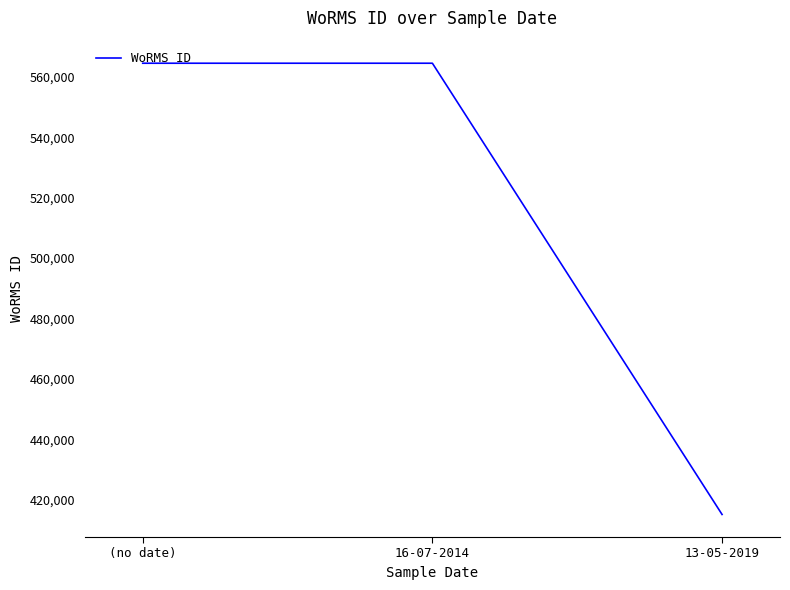

How many series are shown in this chart?

1